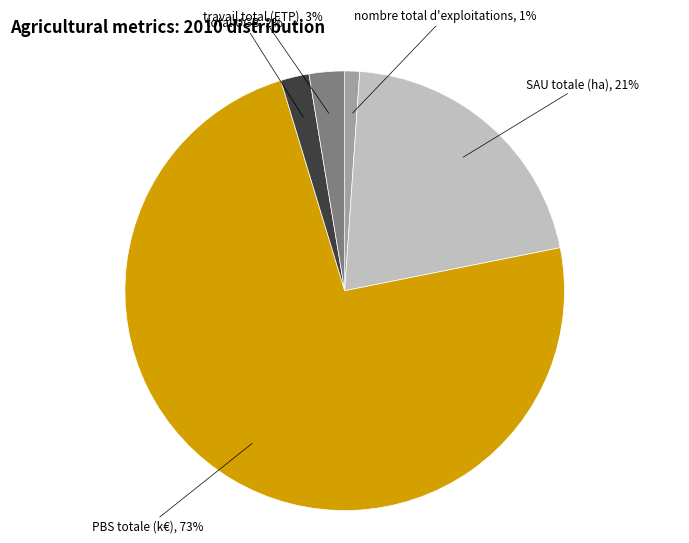

To the nearest percent, what is the average slice percentage?

20%